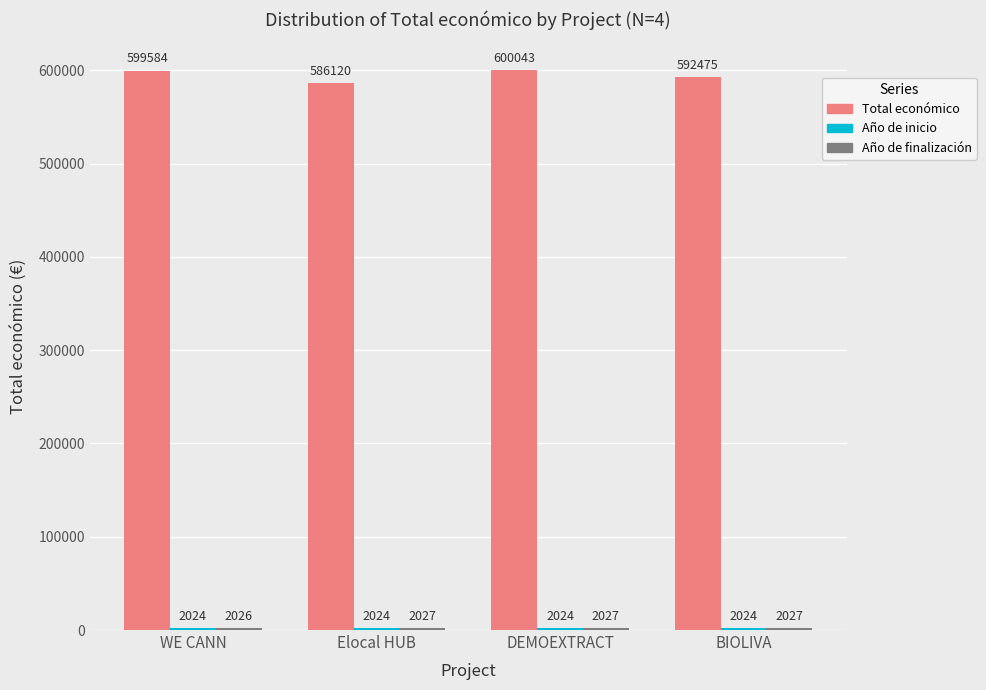

List the labels in order of Total económico value, largest first.

DEMOEXTRACT, WE CANN, BIOLIVA, Elocal HUB